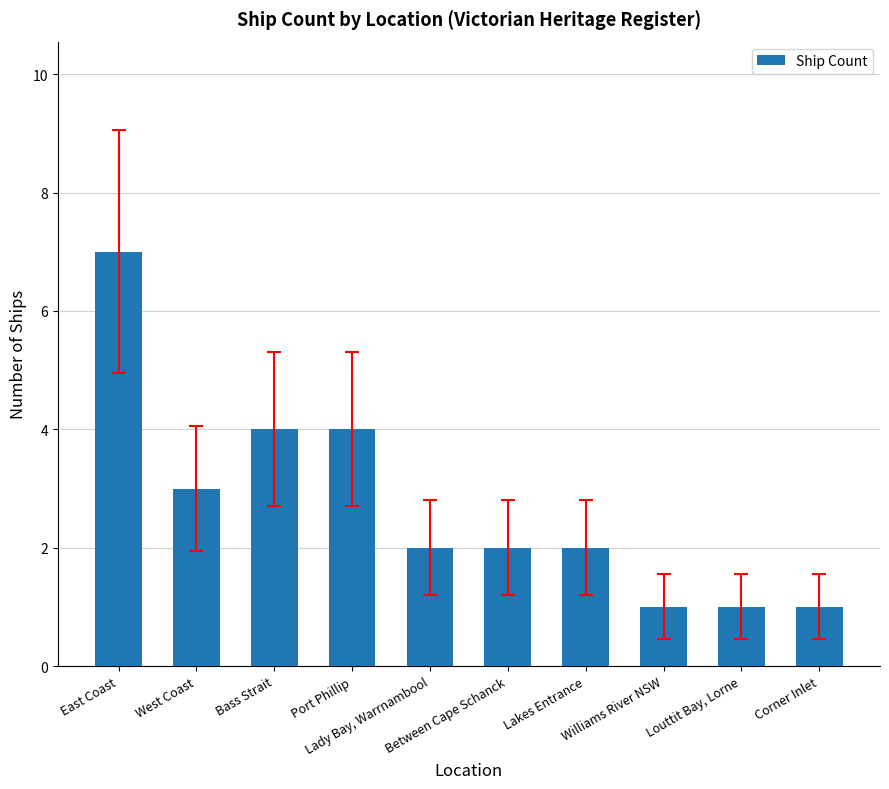

How many categories are shown in the chart?

10